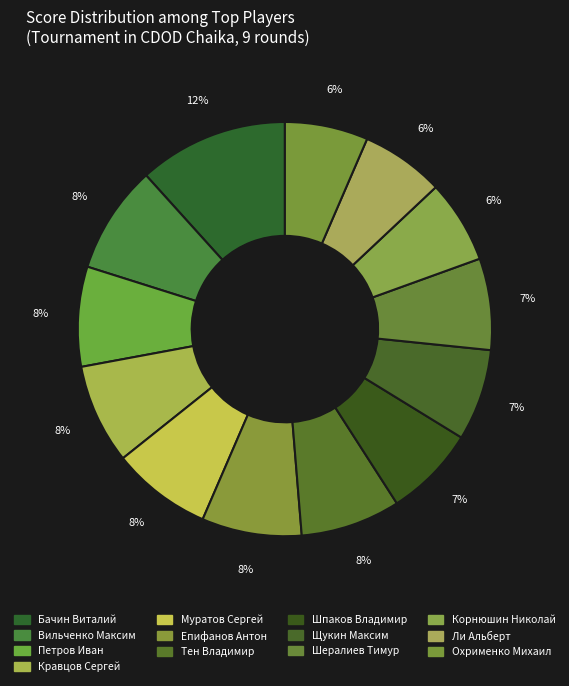

Combined, do Епифанов Антон and Щукин Максим account for over 50%?

No